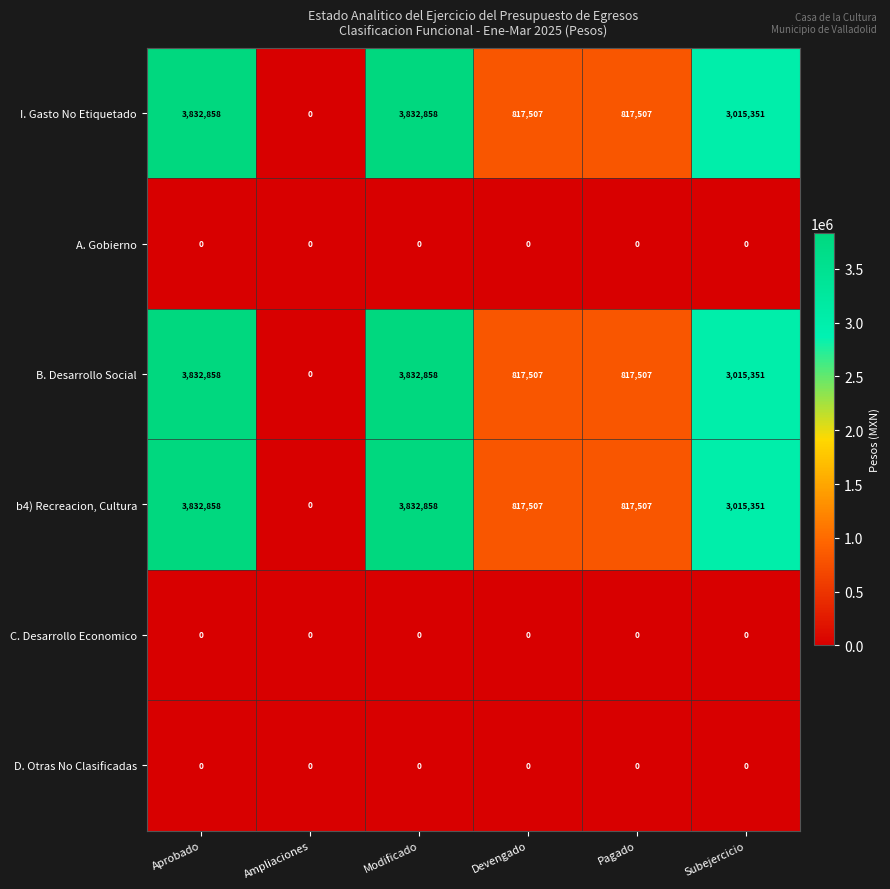

Is it true that I. Gasto No Etiquetado equals 3015351 at Subejercicio?

True